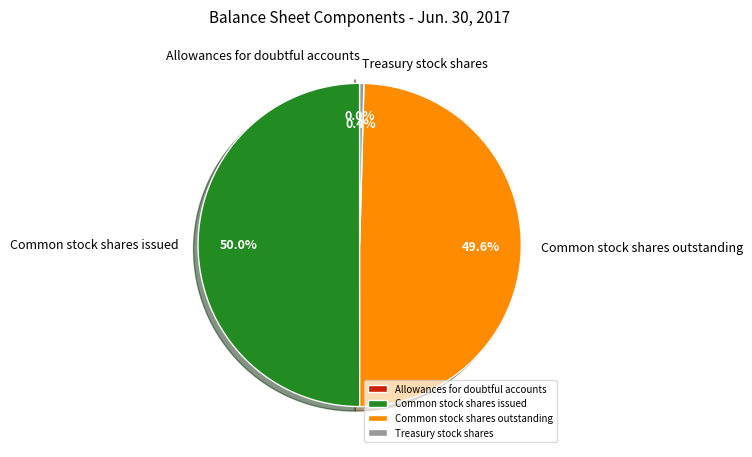

Approximately how many times larger is the value at Common stock shares issued compared to Treasury stock shares?

118.7